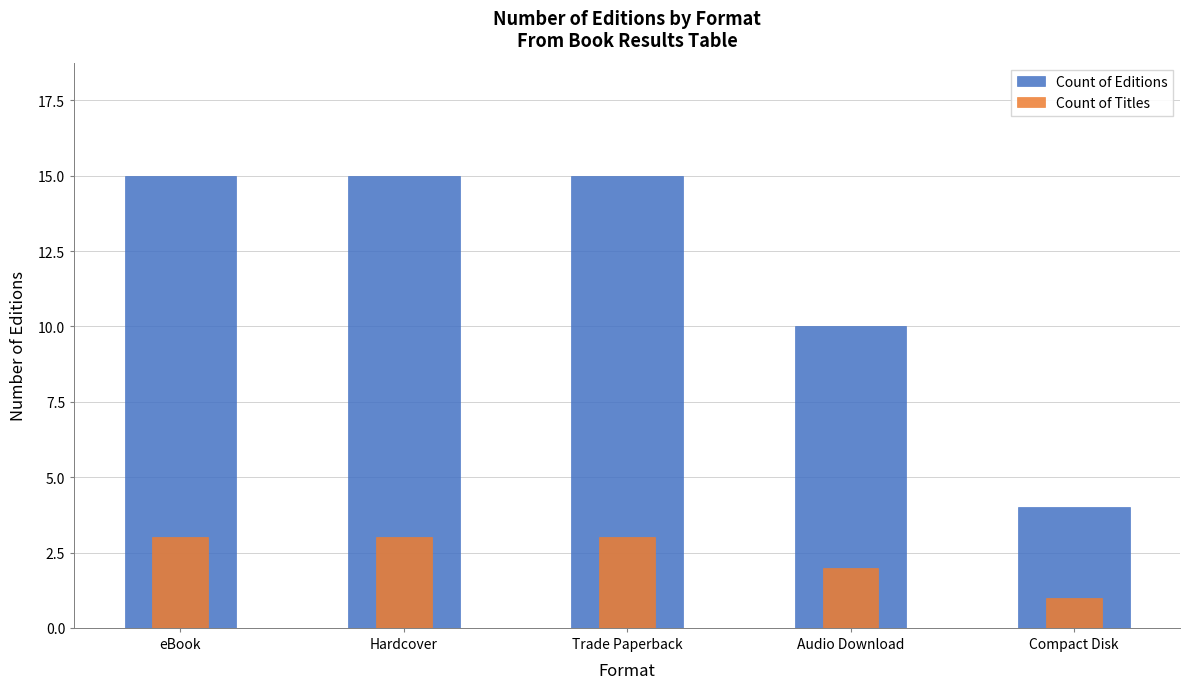

Reading right to left, list all the values displayed in this chart.

Count of Editions: Compact Disk=4	Audio Download=10	Trade Paperback=15	Hardcover=15	eBook=15
Count of Titles: Compact Disk=1	Audio Download=2	Trade Paperback=3	Hardcover=3	eBook=3